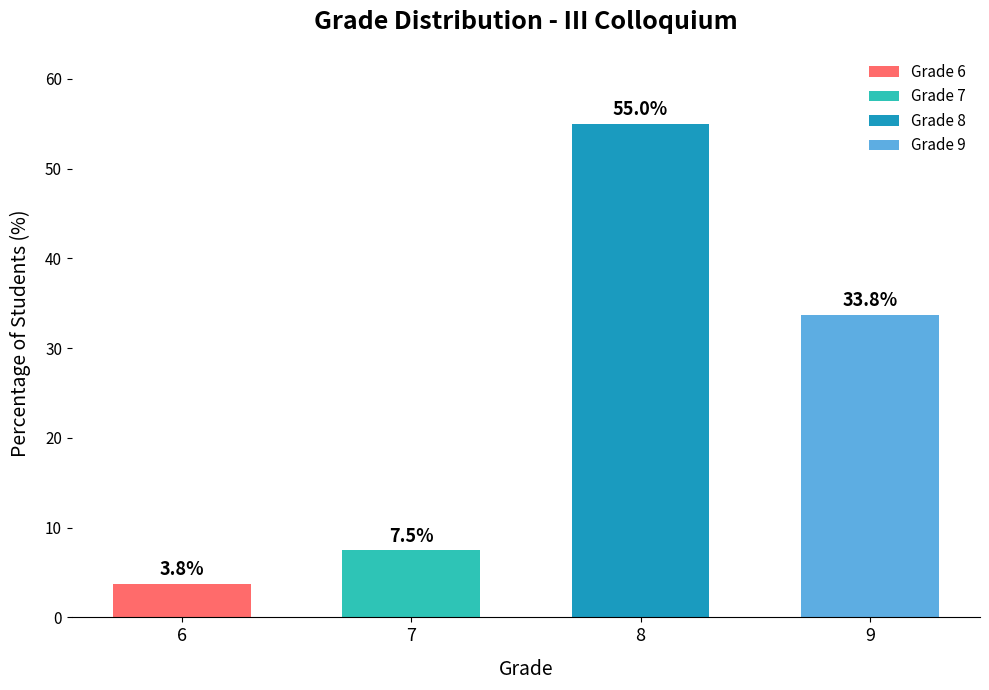

Reading left to right, what are all the values shown in this chart?

3.8	7.5	55.0	33.8